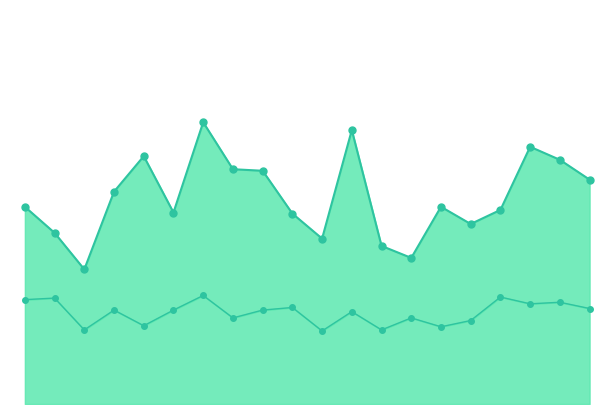

List the labels in order of P1 line value, largest first.

6, 11, 17, 4, 18, 7, 8, 19, 3, 0, 14, 16, 5, 9, 15, 1, 10, 12, 13, 2